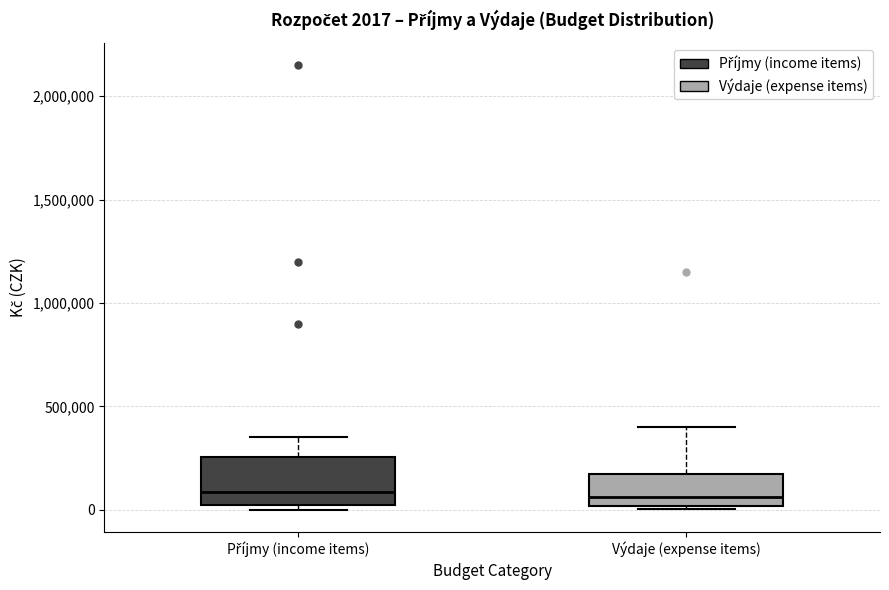

Comparing the boxes themselves (not the whiskers), which one is the tallest?

Příjmy (income items)